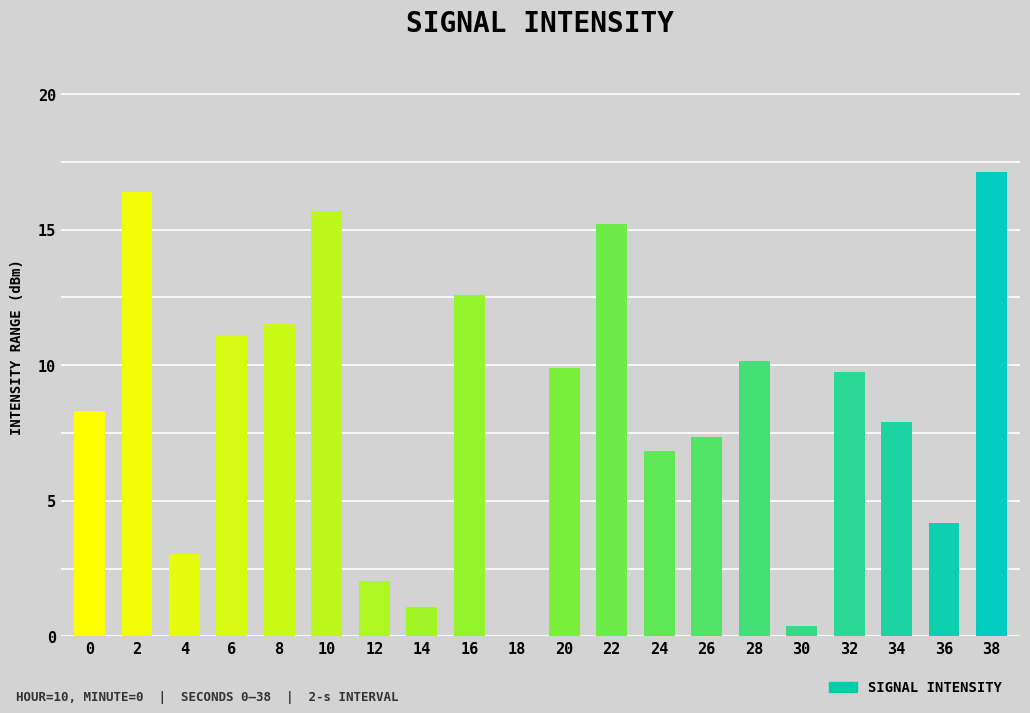

How many values exceed 9?

10